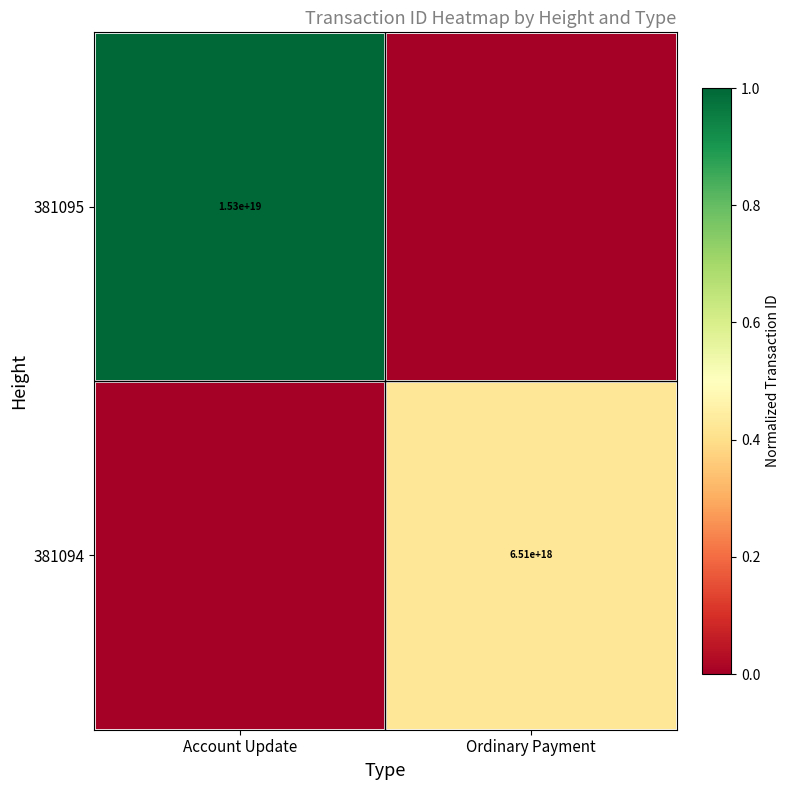

What is the spread (max minus min) of values at Ordinary Payment?

0.4